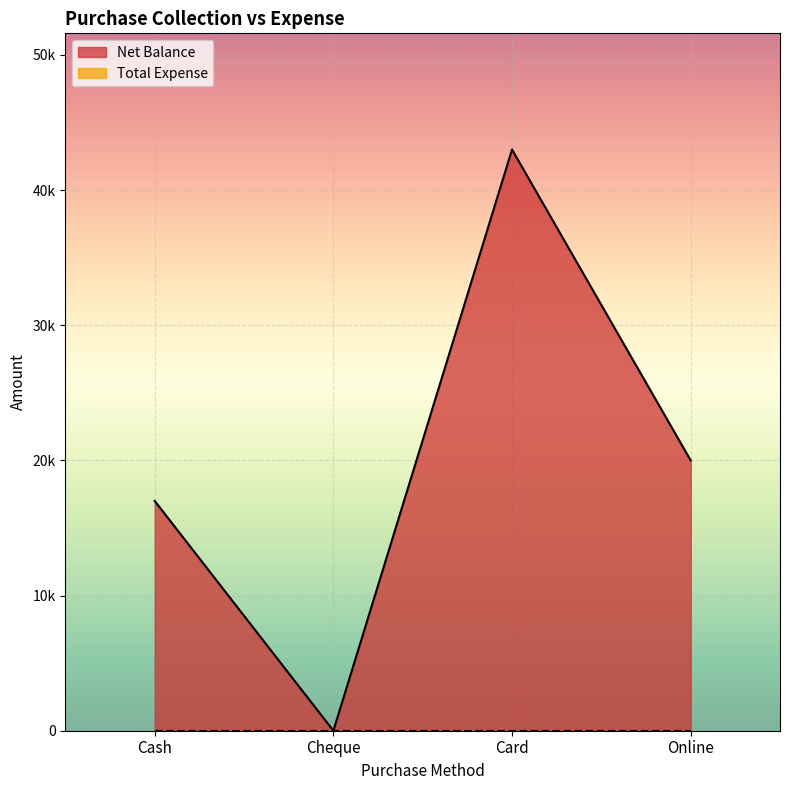

True or false: there are more than 2 points higher than both neighbors.

False